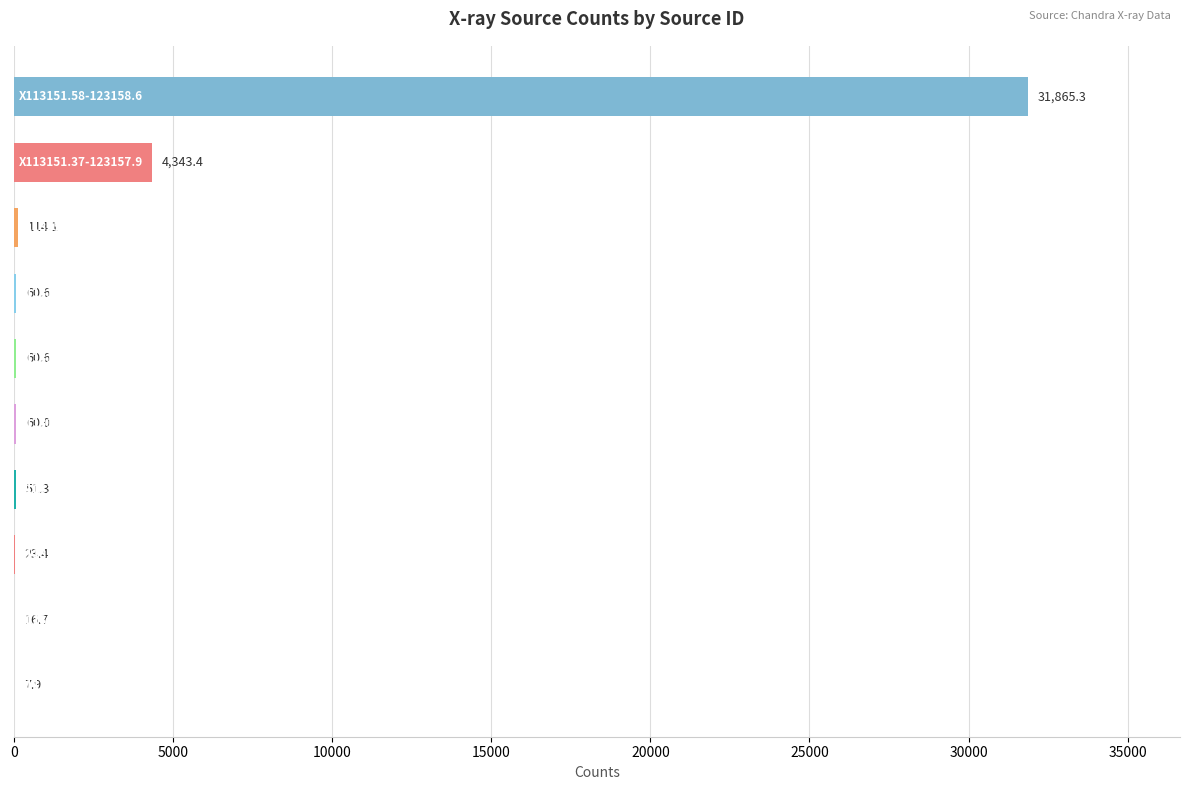

What is the greatest value displayed?

31865.3